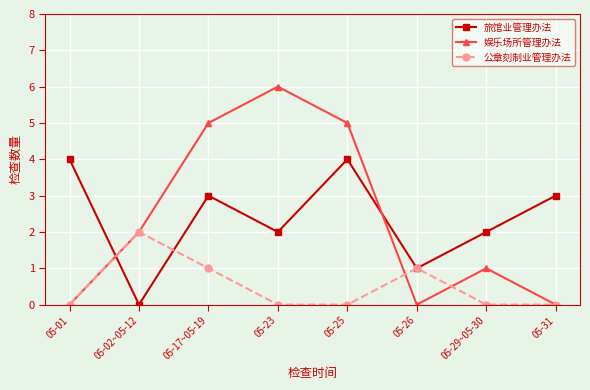

List the series in order of their peak value, lowest first.

公章刻制业管理办法, 旅馆业管理办法, 娱乐场所管理办法